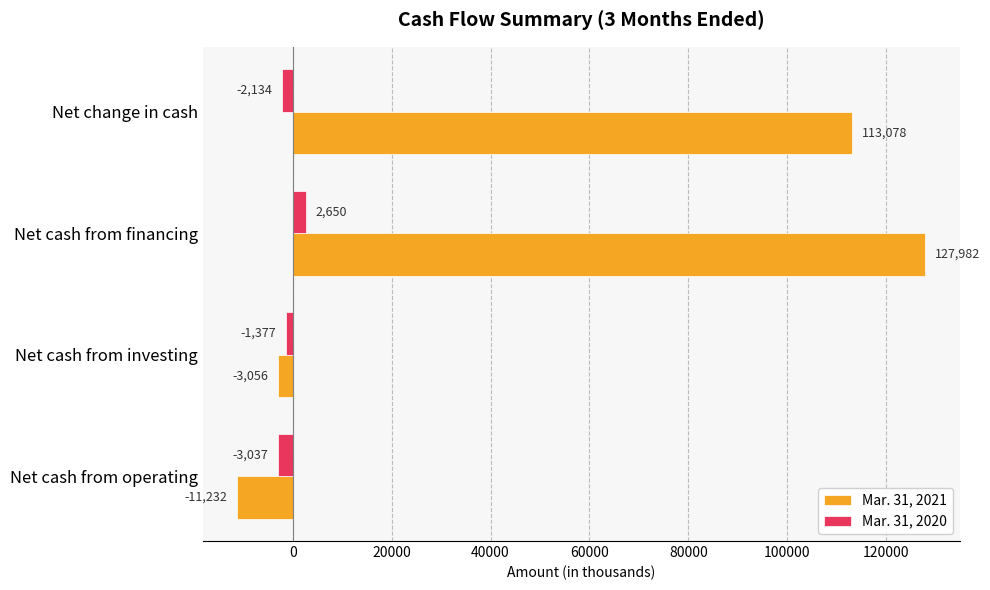

Which category has the lowest value in the Mar. 31, 2021 series?

Net cash from operating